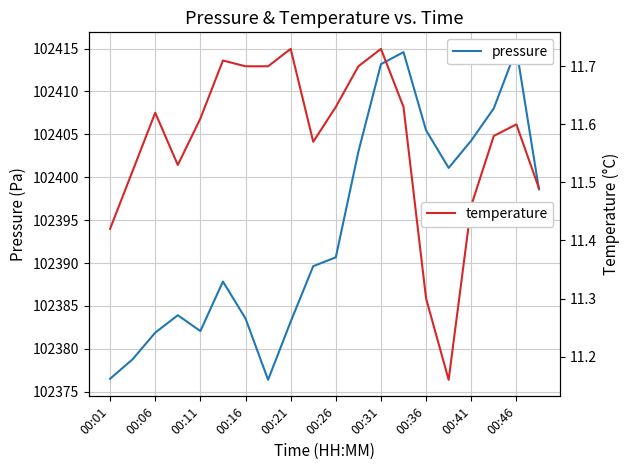

Which series has the largest range (max minus min)?

pressure